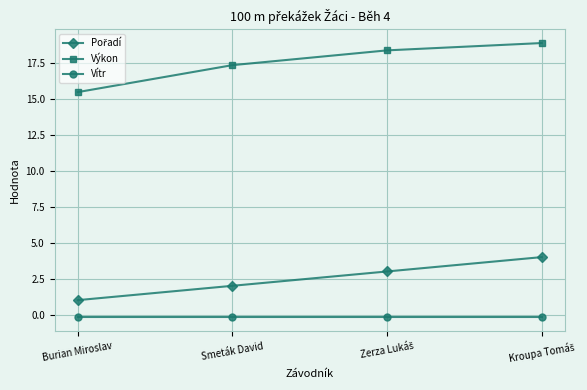

What is the label of the 1st point from the left?

Burian Miroslav